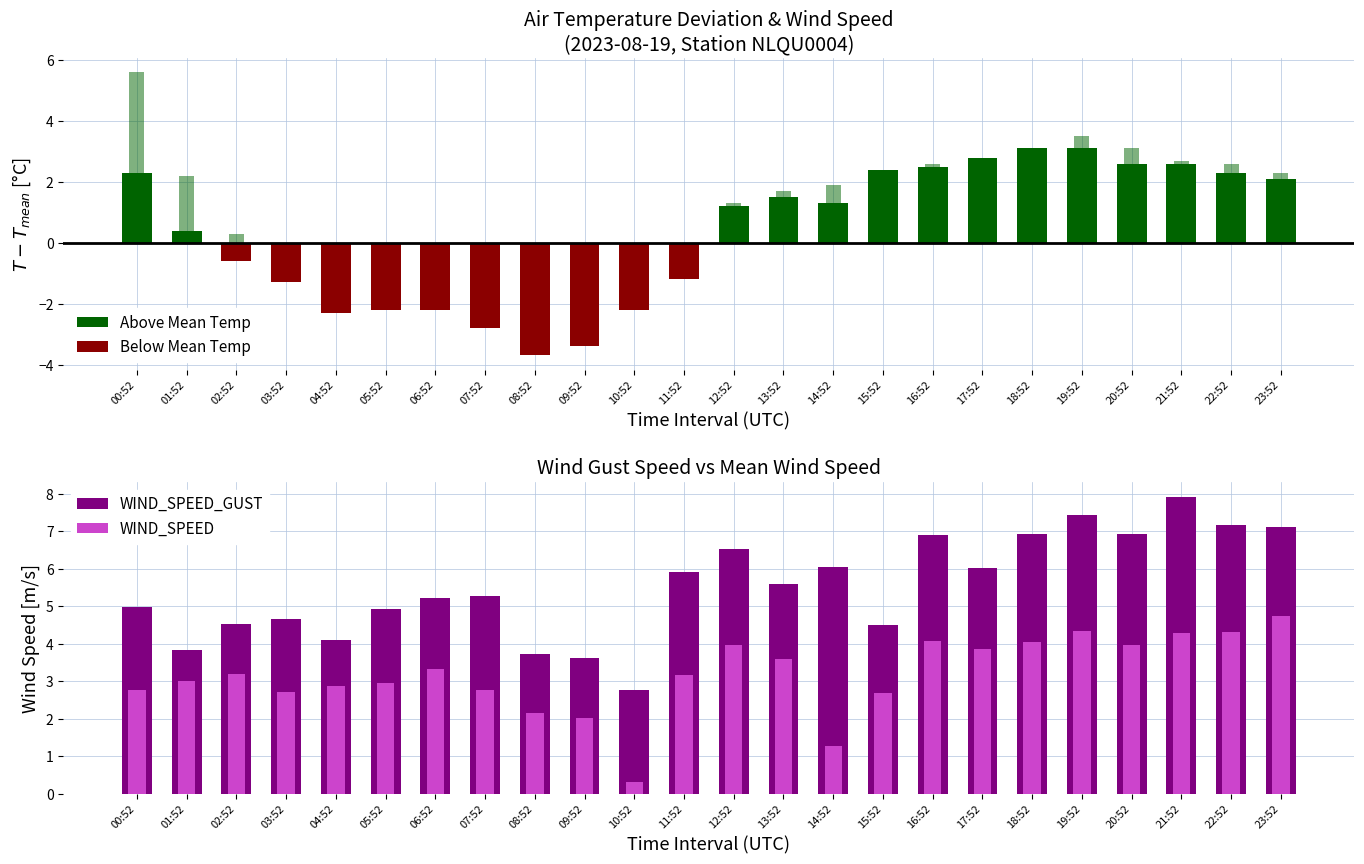

What is the label of the 18th bar from the right?

06:52